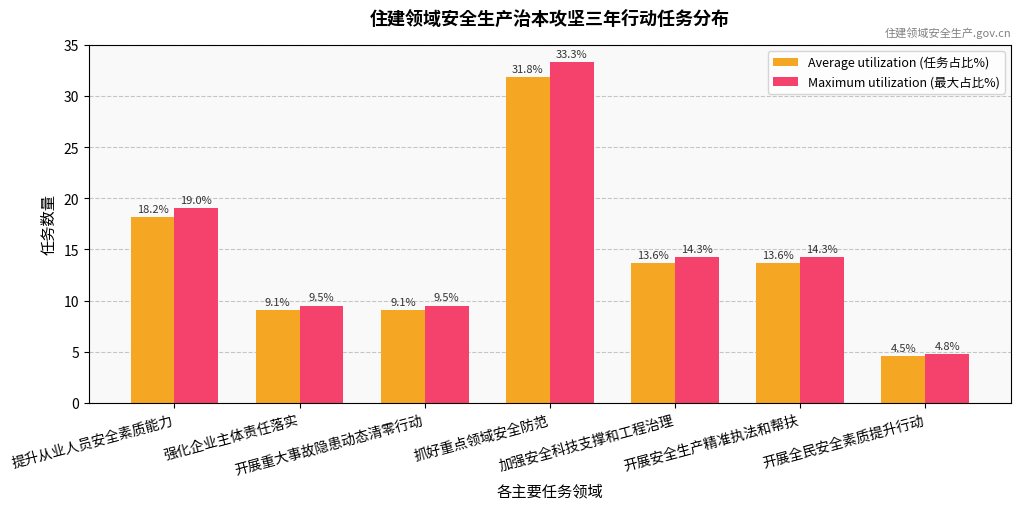

What is the label of the 5th bar from the left?

加强安全科技支撑和工程治理